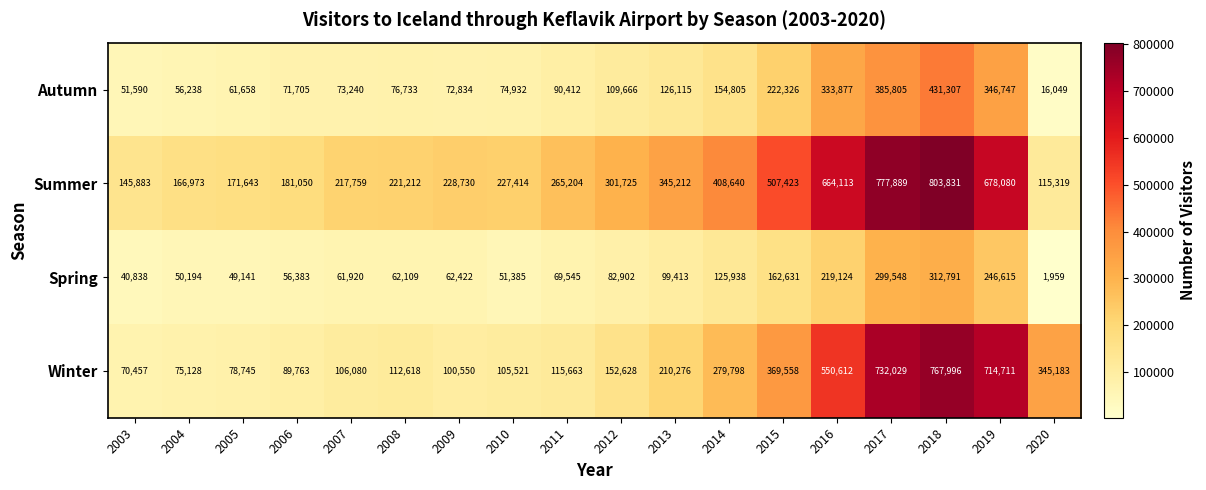

At which label does Spring reach its peak?

2018